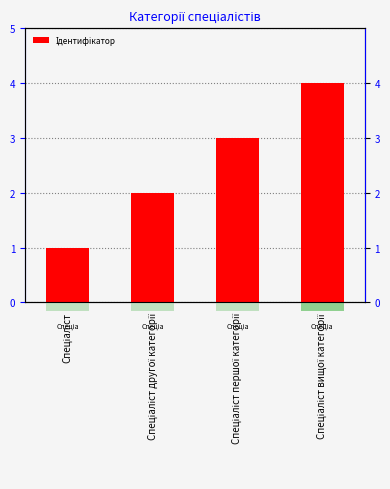

What is the value of the 4th bar from the left?

4